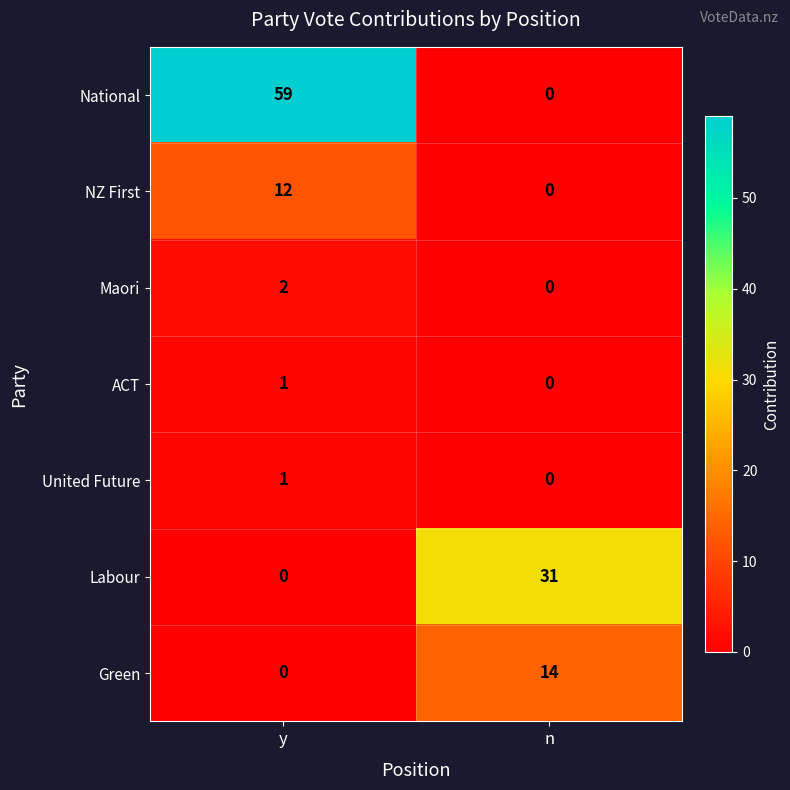

Count the number of categories in the chart.

2